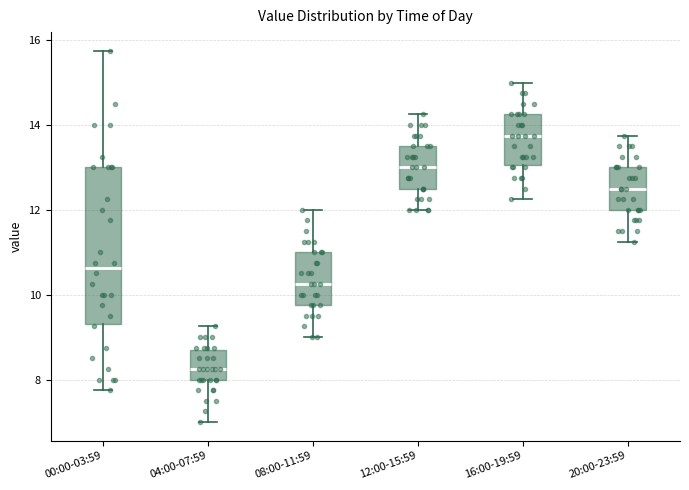

Reading left to right, transcribe this box plot: for each box, give where its median line is, the range the box spans, and where its two whiskers end, as read against the y-axis. The values are not printed on the chart, so give them approximately, as read against the axis.

00:00-03:59: median 10.6, box 9.4 to 13.0, whiskers 7.8 to 15.8
04:00-07:59: median 8.2, box 8.0 to 8.6, whiskers 7.0 to 9.2
08:00-11:59: median 10.2, box 9.8 to 11.0, whiskers 9.0 to 12.0
12:00-15:59: median 13.0, box 12.6 to 13.6, whiskers 12.0 to 14.2
16:00-19:59: median 13.8, box 13.0 to 14.2, whiskers 12.2 to 15.0
20:00-23:59: median 12.6, box 12.0 to 13.0, whiskers 11.2 to 13.8